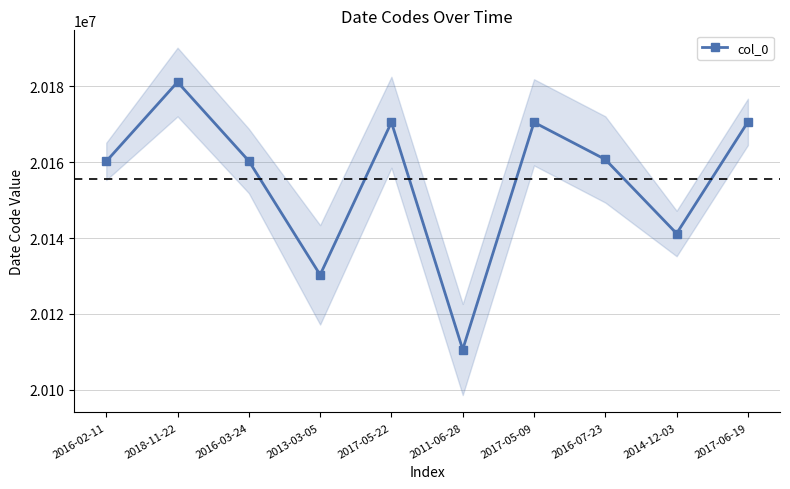

Approximately how many times larger is the value at 2016-07-23 compared to 2013-03-05?

1.0